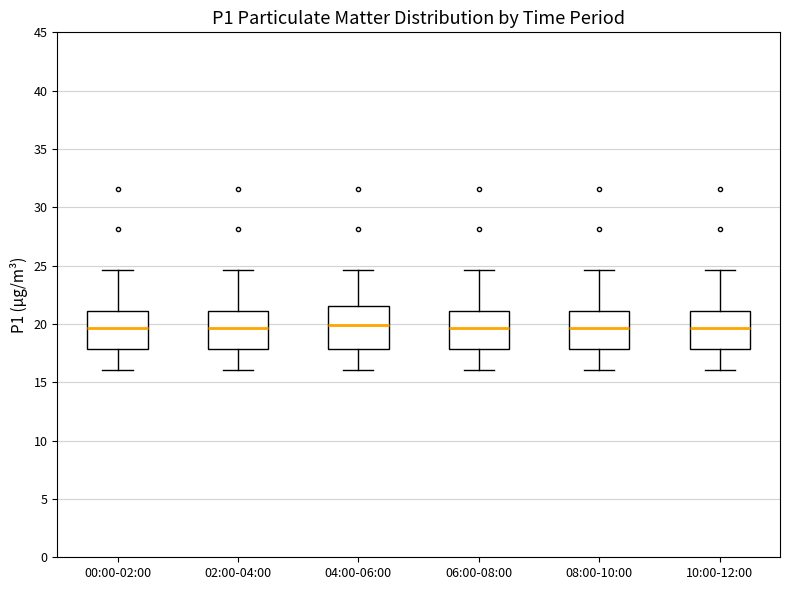

Where does the median line of the box for 06:00-08:00 sit on the y-axis? The values are not printed on the chart, so give them approximately, as read against the axis.

19.5